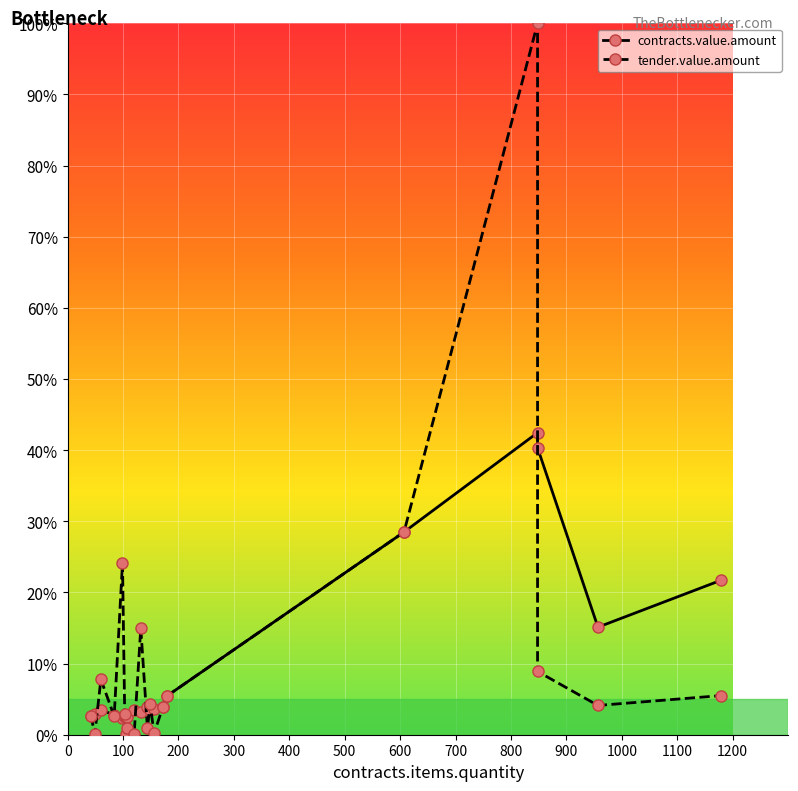

Reading left to right, extract all data points from this chart.

contracts.value.amount: 2.7	2.9	3.5	2.7	2.3	2.4	2.5	2.4	3.4	3.1	3.9	3.4	3.6	3.9	5.5	28.5	42.5	40.3	15.1	21.7
tender.value.amount: 2.7	0.1	7.8	2.6	24.1	2.9	0.1	0.9	0.1	15.0	1.0	4.3	0.2	3.9	5.5	28.5	100.0	8.9	4.1	5.5